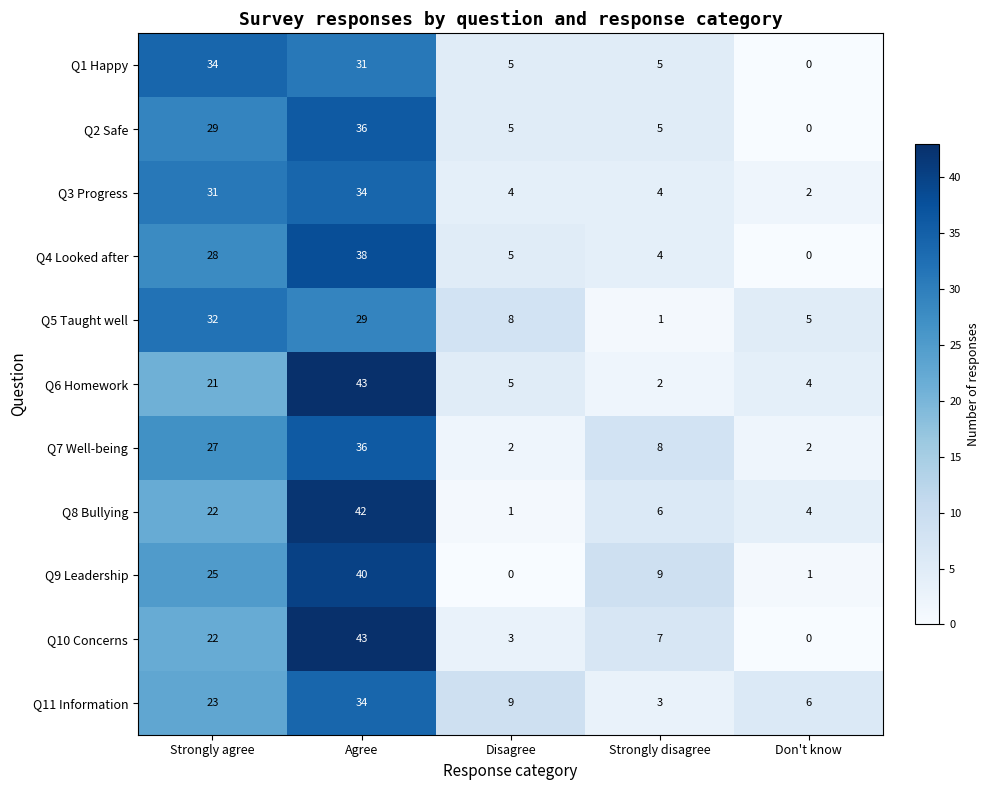

What is the total value across all series at Strongly agree?

294